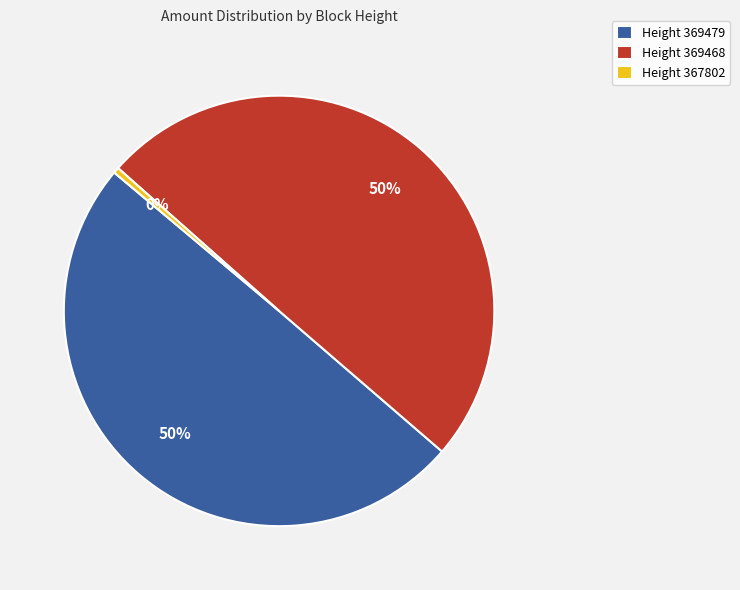

True or false: Height 367802 accounts for 0% of the total.

True